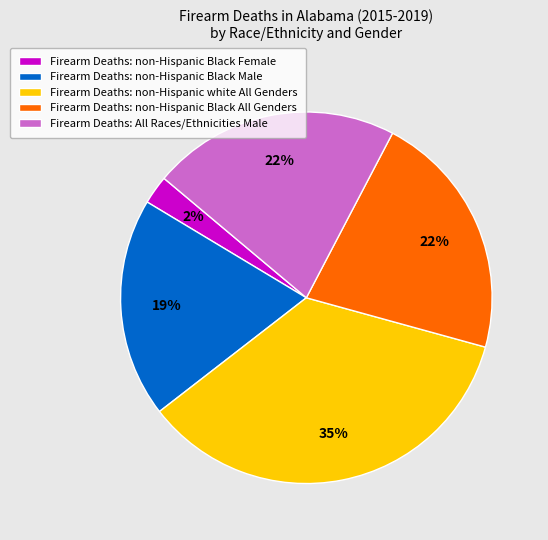

Is it true that Firearm Deaths: All Races/Ethnicities Male is 27% of the pie?

False